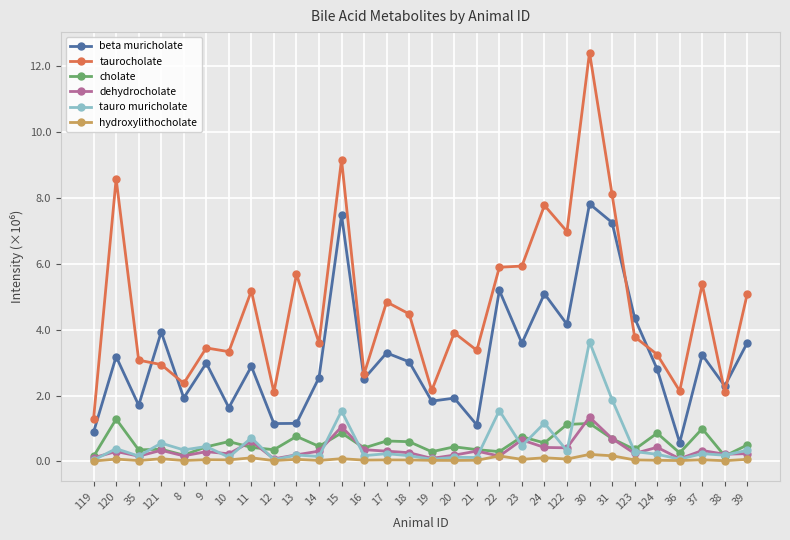

Which series has the largest total across all categories?

taurocholate